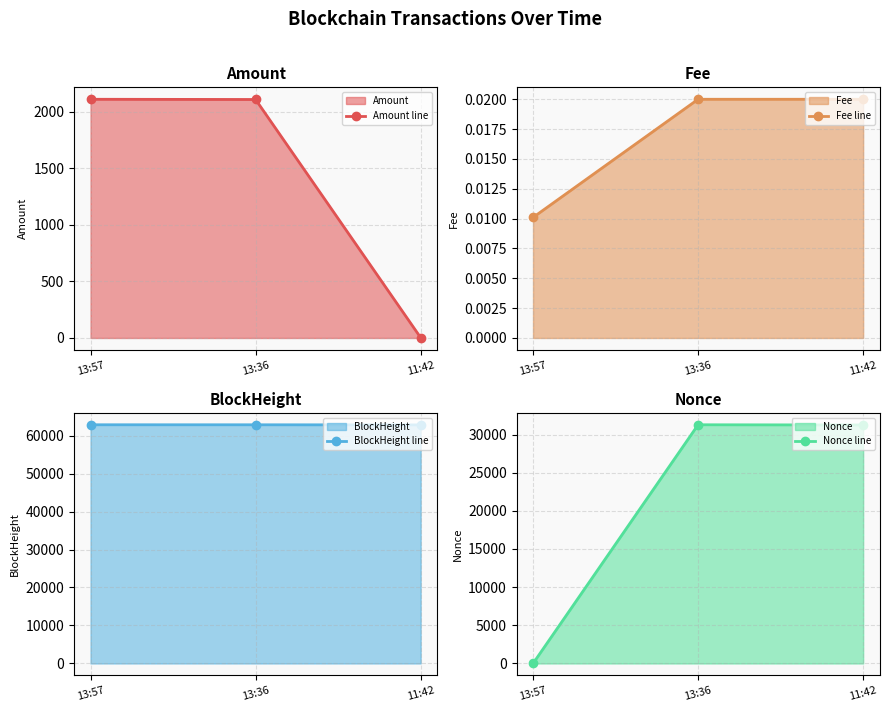

Which series has the widest spread of values?

Nonce line